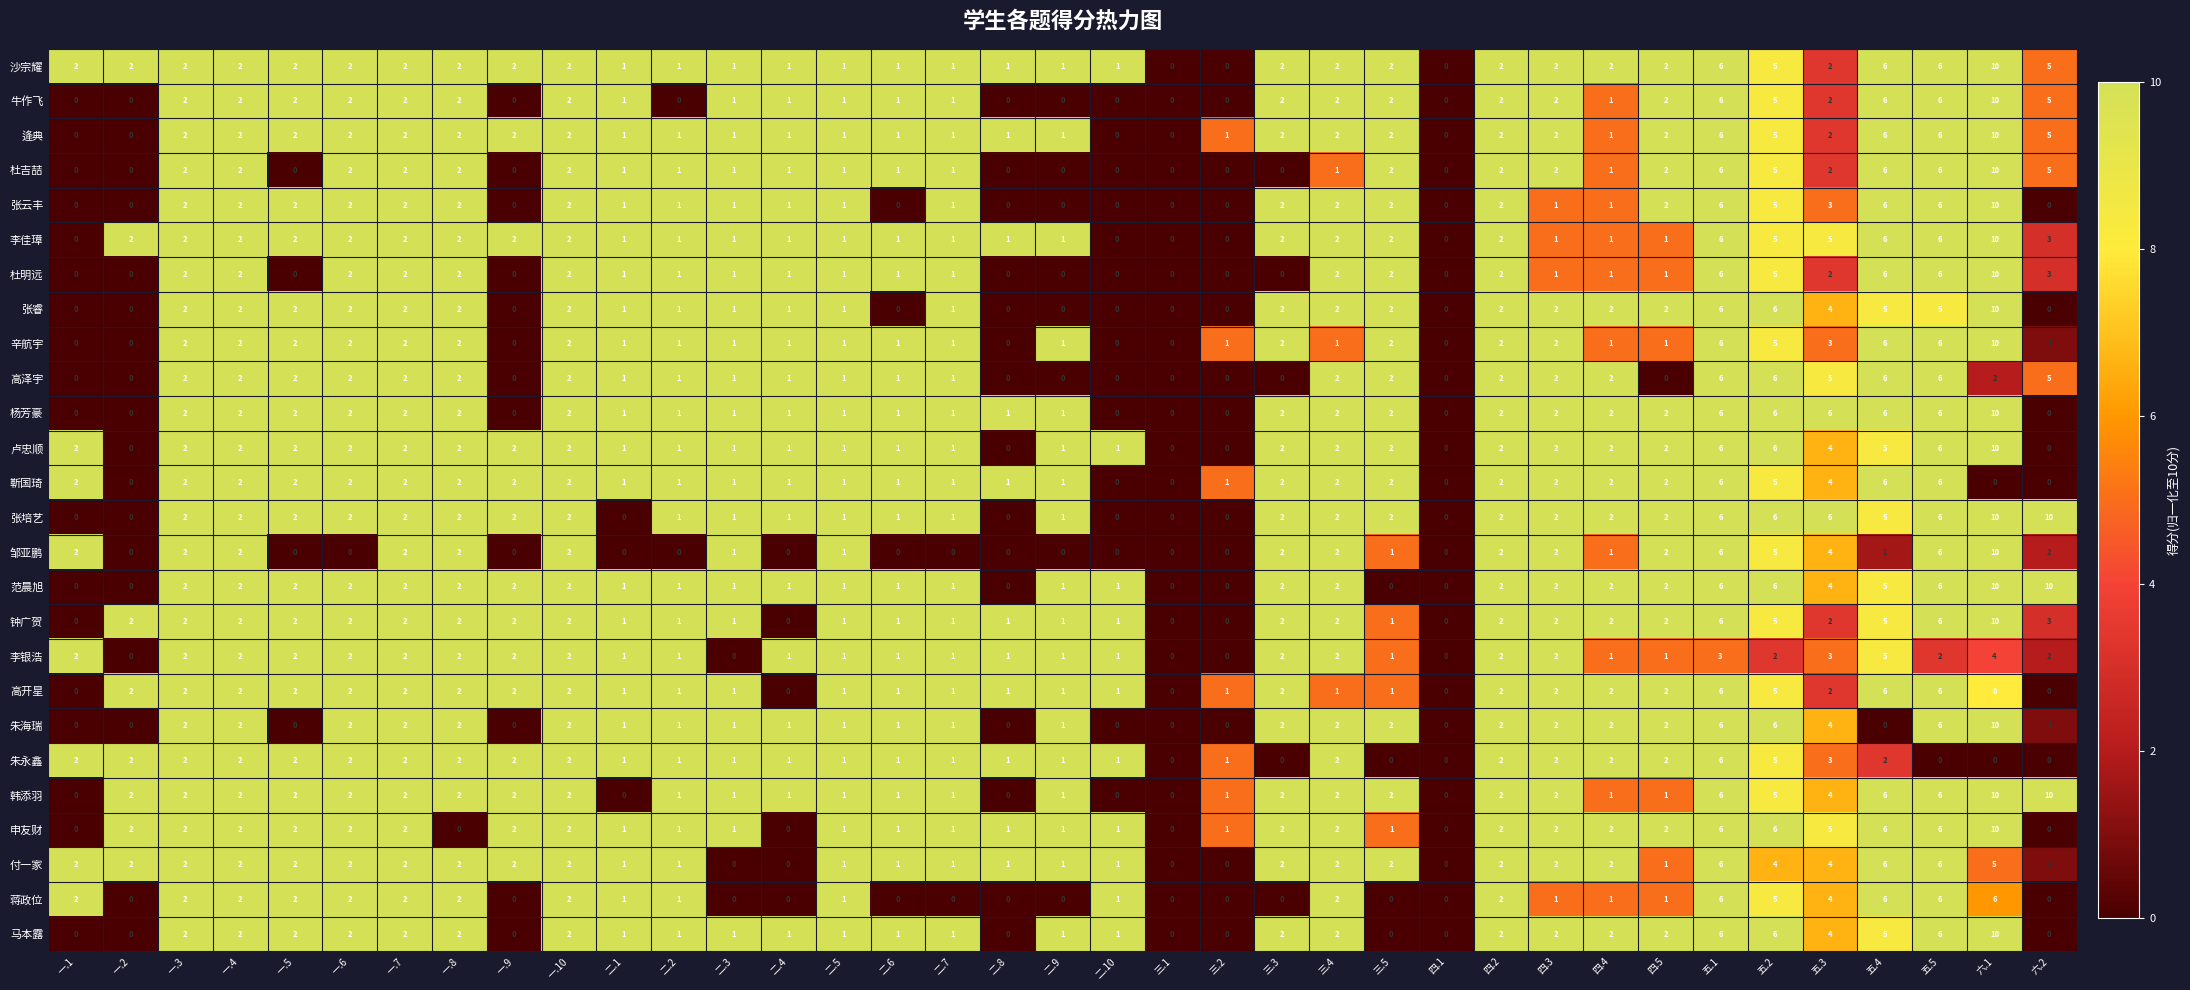

How many 付一家 values are between 1 and 2?

26